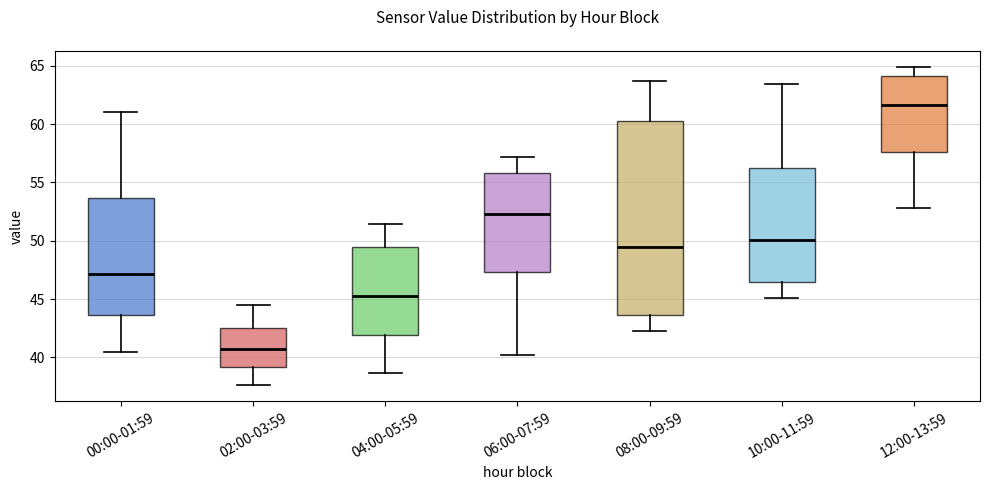

Reading left to right, read every box against the y-axis: the position of its median line, the range the box covers, and the ends of its whiskers. The values are not printed on the chart, so give them approximately, as read against the axis.

00:00-01:59: median 47.0, box 43.5 to 53.5, whiskers 40.5 to 61.0
02:00-03:59: median 41.0, box 39.0 to 42.5, whiskers 37.5 to 44.5
04:00-05:59: median 45.5, box 42.0 to 49.5, whiskers 38.5 to 51.5
06:00-07:59: median 52.5, box 47.5 to 56.0, whiskers 40.0 to 57.0
08:00-09:59: median 49.5, box 43.5 to 60.5, whiskers 42.5 to 63.5
10:00-11:59: median 50.0, box 46.5 to 56.5, whiskers 45.0 to 63.5
12:00-13:59: median 61.5, box 57.5 to 64.0, whiskers 53.0 to 65.0